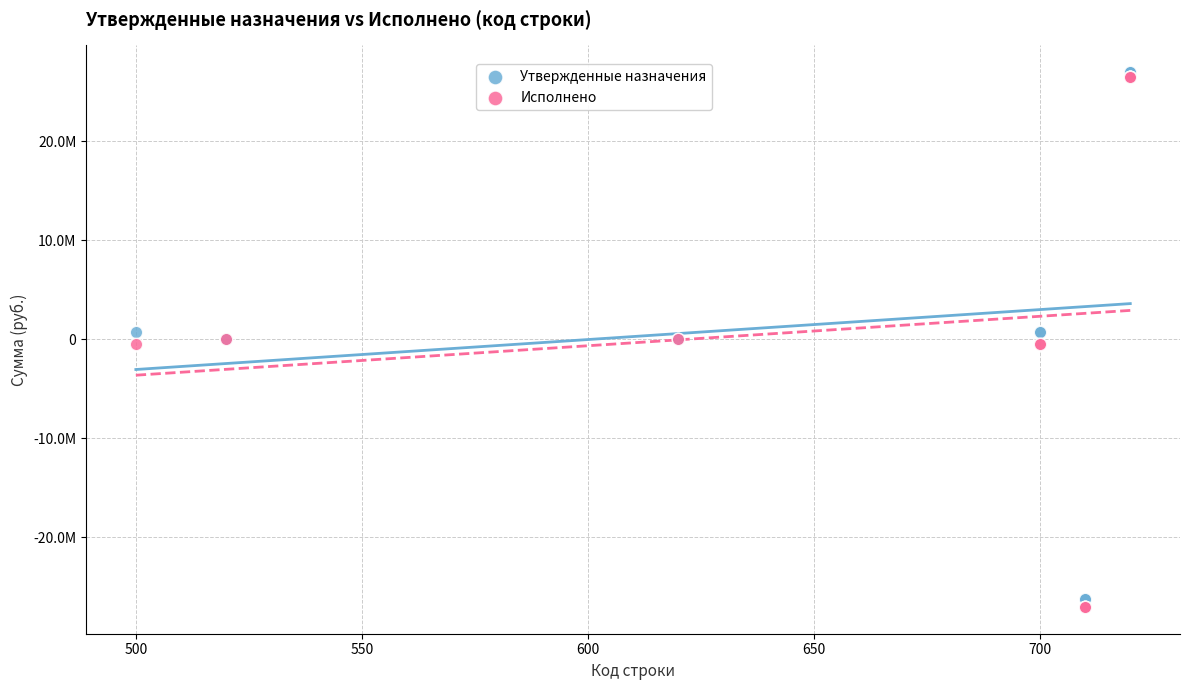

What are all the series names shown in the legend?

Утвержденные назначения, Исполнено